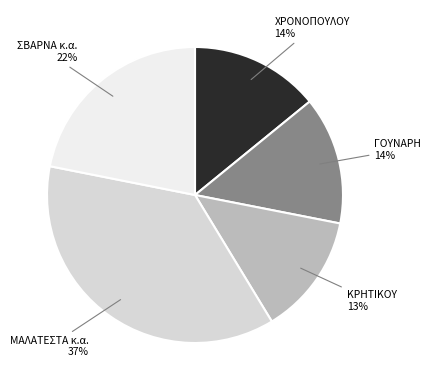

Is there any slice that represents more than half of the pie?

No